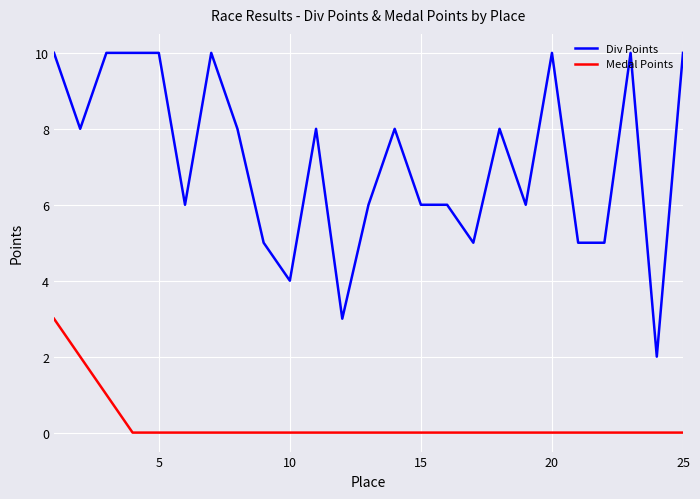

Rank the series by their average value, from highest to lowest.

Div Points, Medal Points